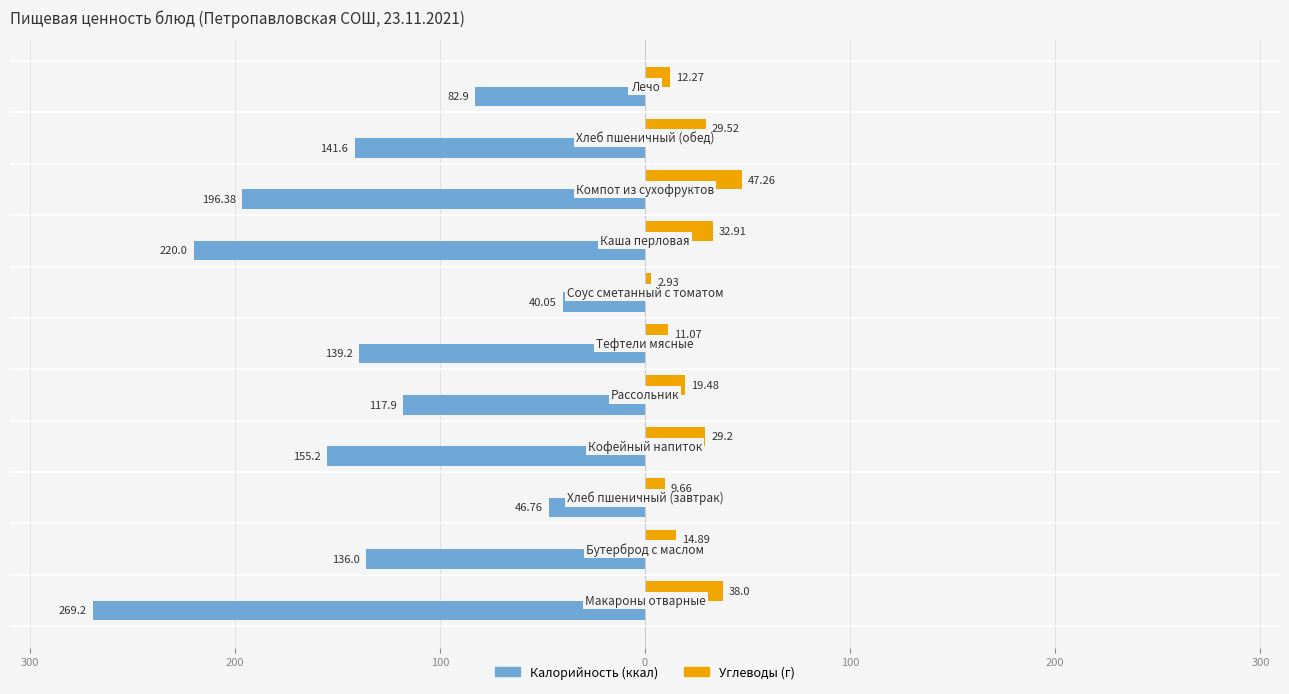

Reading left to right, transcribe all the data shown in this chart.

Калорийность: -269.2	-136.0	-46.8	-155.2	-117.9	-139.2	-40.0	-220.0	-196.4	-141.6	-82.9
Углеводы: 38.0	14.9	9.7	29.2	19.5	11.1	2.9	32.9	47.3	29.5	12.3